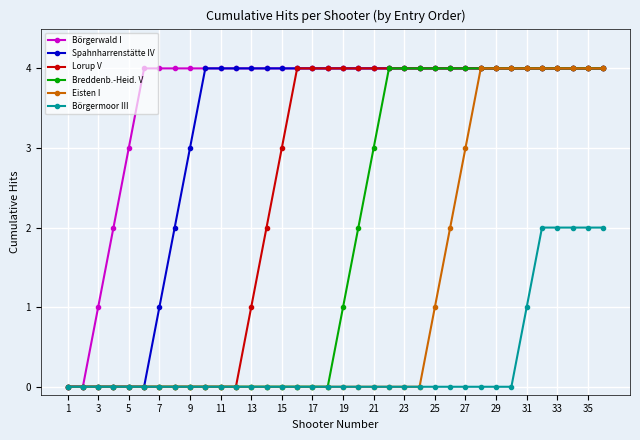

What is the highest value of the Breddenb.-Heid. V series?

4